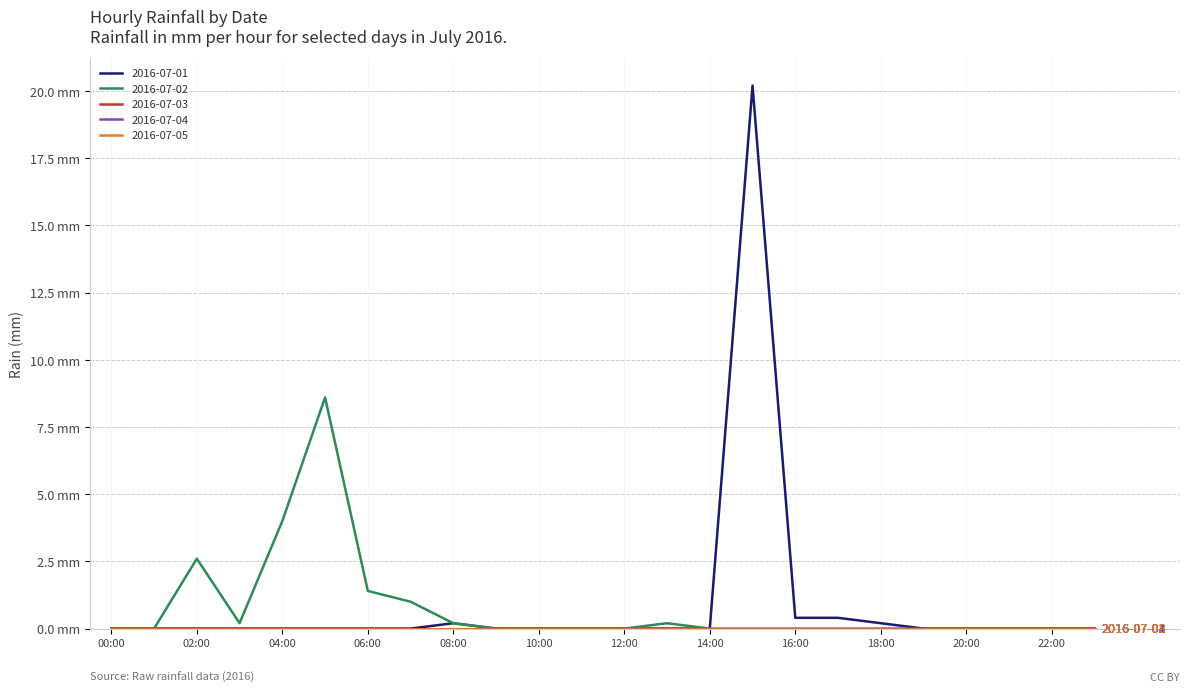

Is this an area chart (filled region under the line)?

No